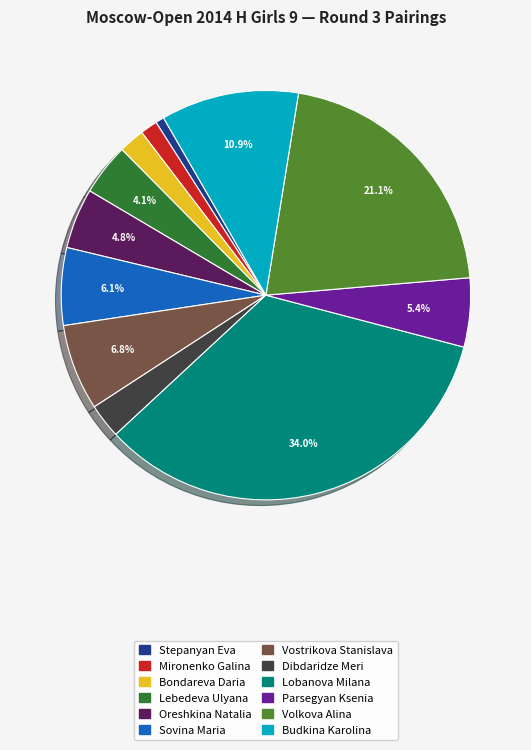

Is the sum of Sovina Maria and Dibdaridze Meri greater than half?

No